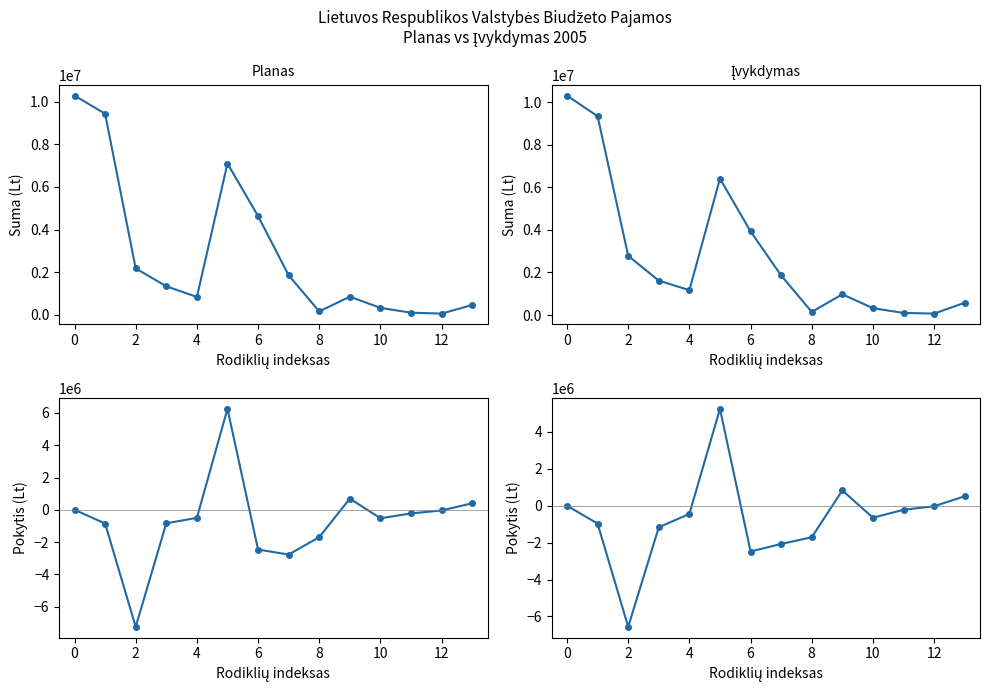

How many distinct data groups are displayed?

4